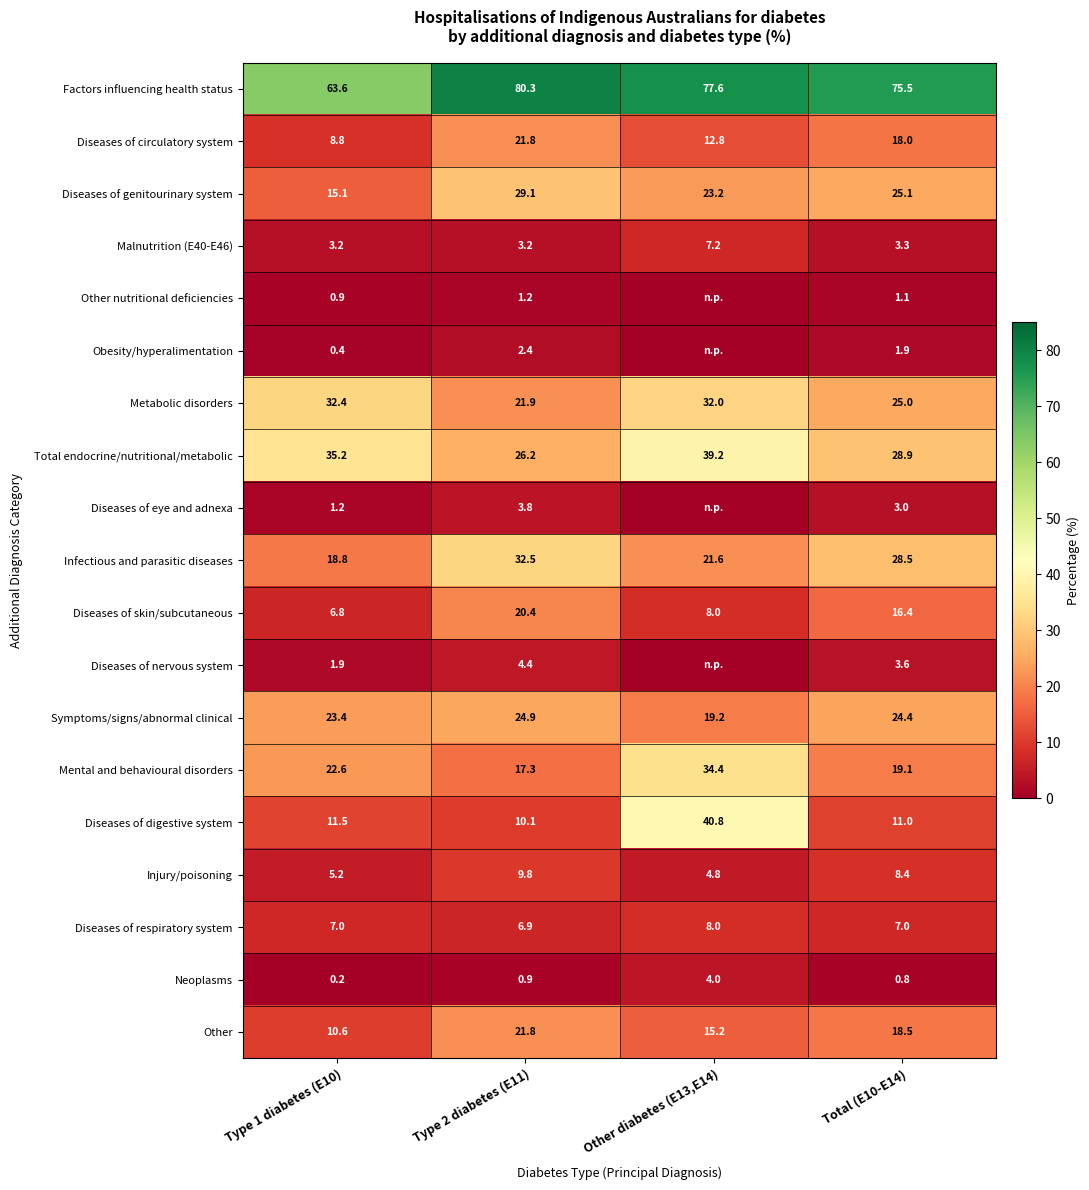

Which has a higher value, Total (E10-E14) or Type 1 diabetes (E10)?

Total (E10-E14)